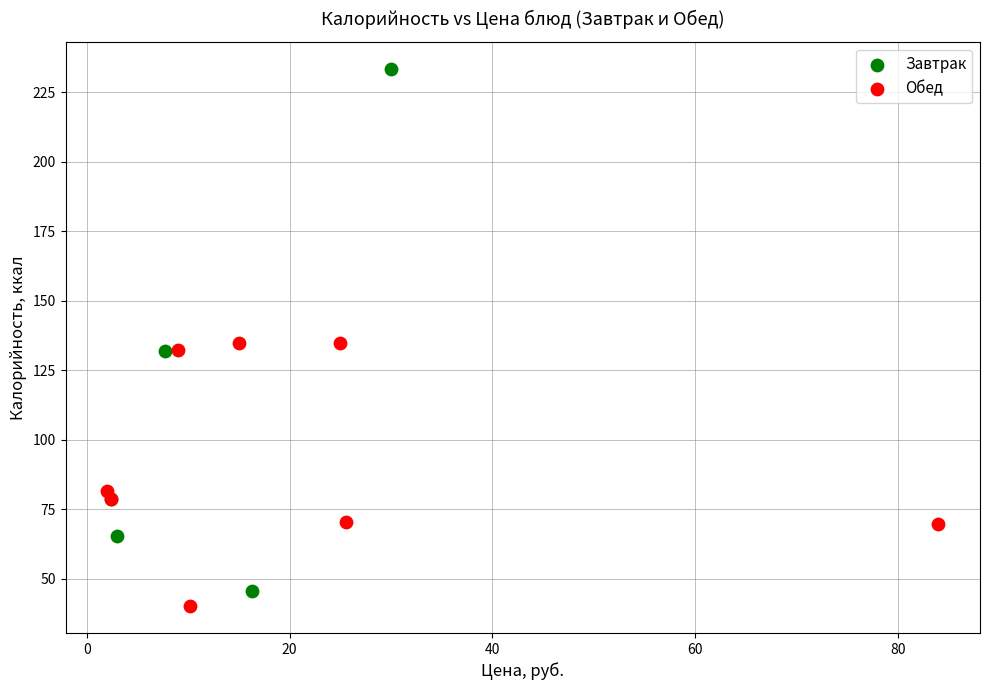

Which series contains the highest Y value?

Завтрак